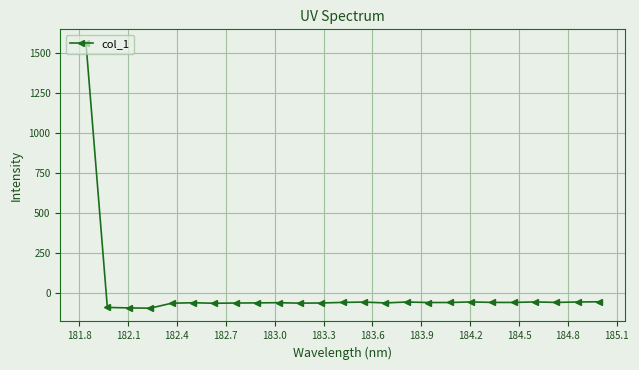

How many values are above zero?

1